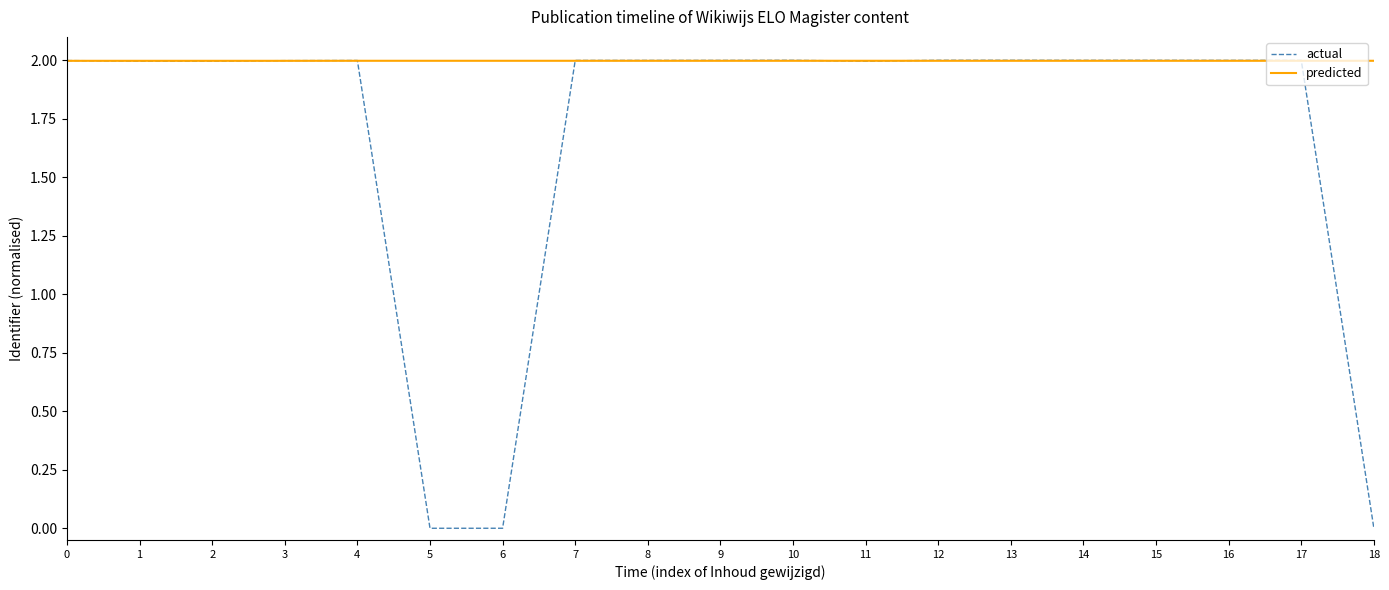

Which series has the largest range (max minus min)?

actual